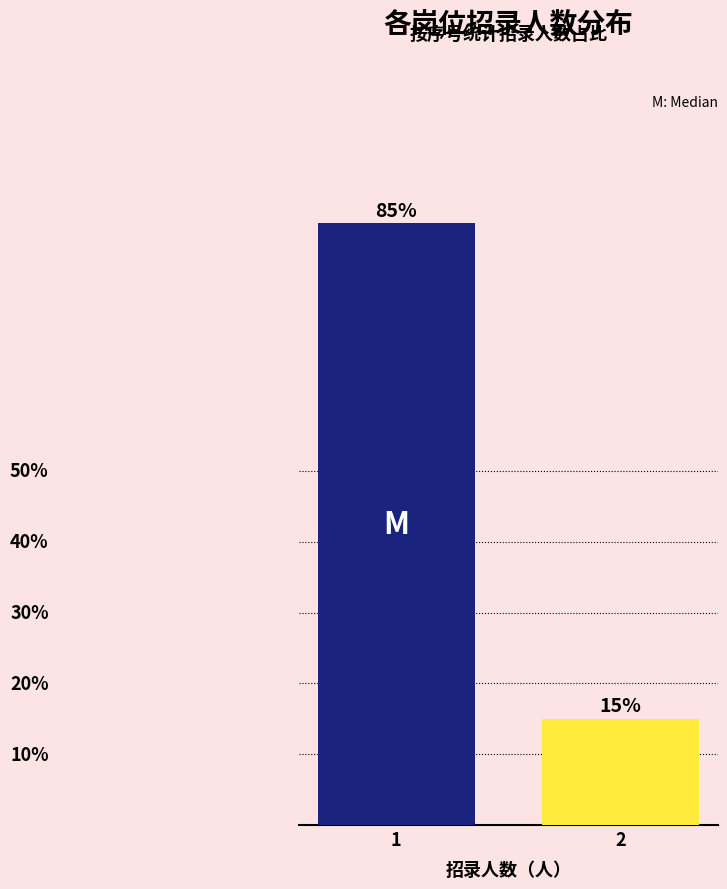

Which has a higher value, 2 or 1?

1